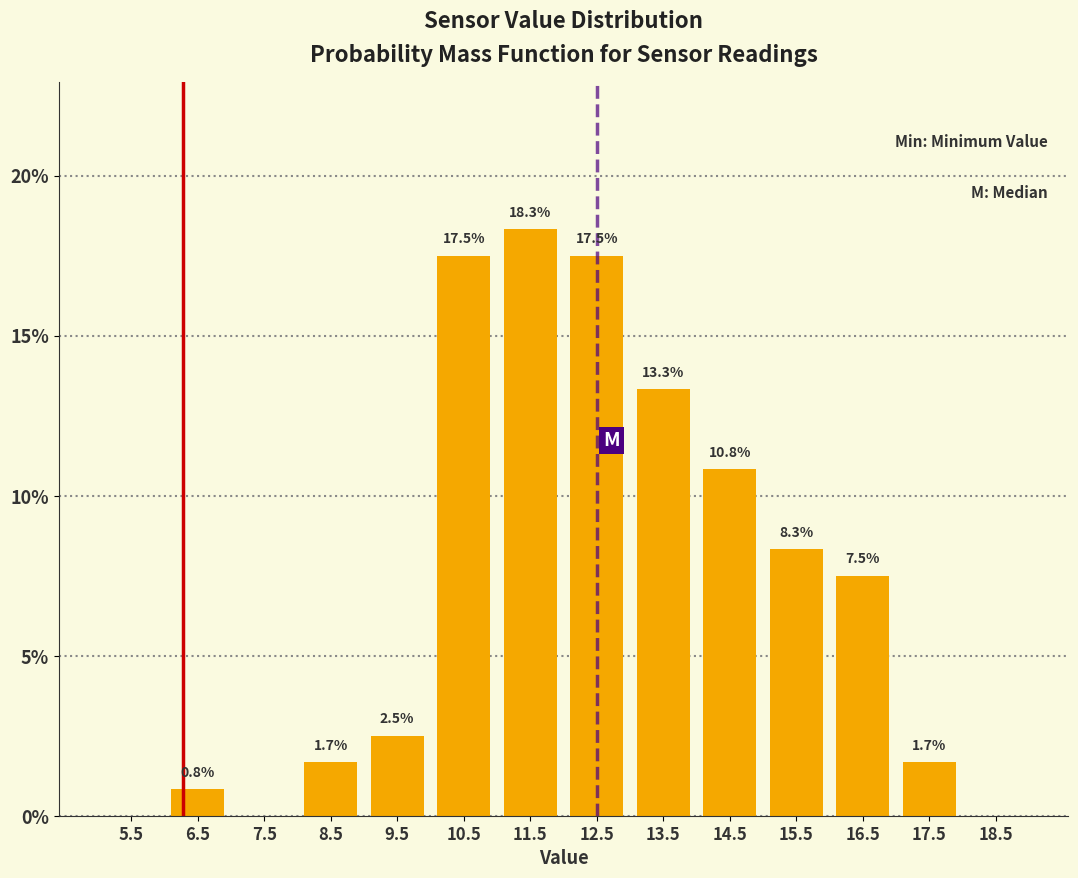

Which range on the x-axis has the tallest bar?

11 to 12